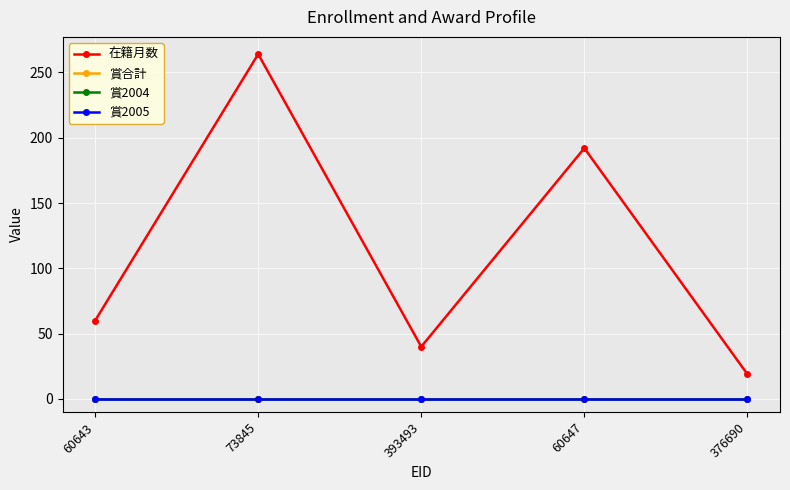

Is this an area chart (filled region under the line)?

No